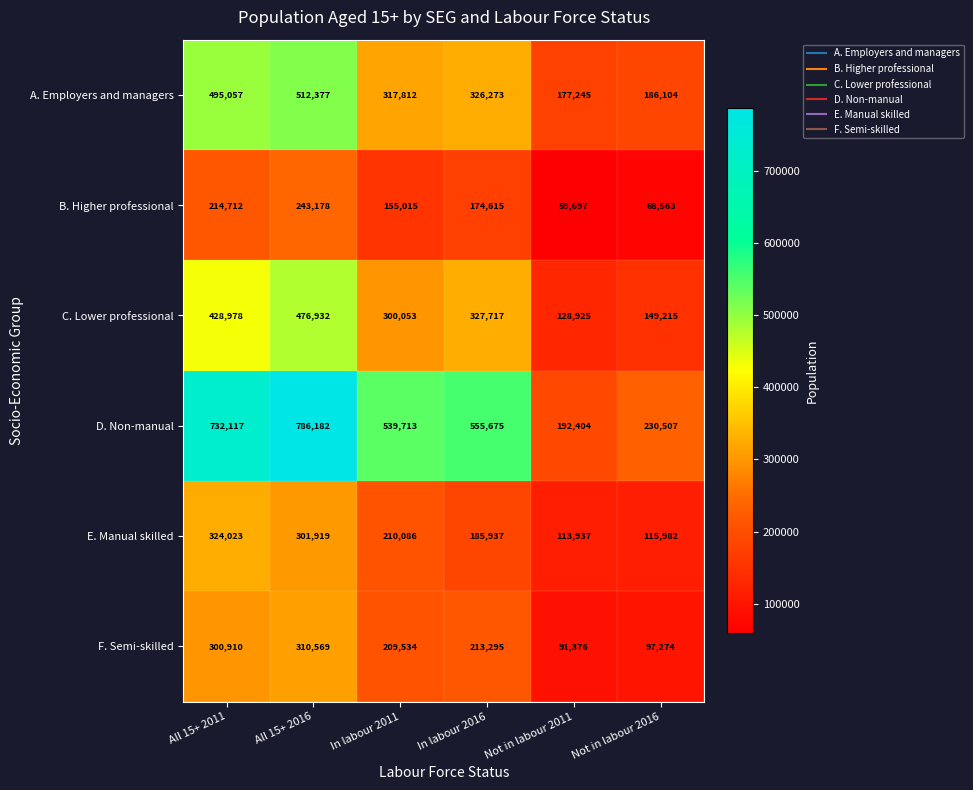

How many distinct data groups are displayed?

6